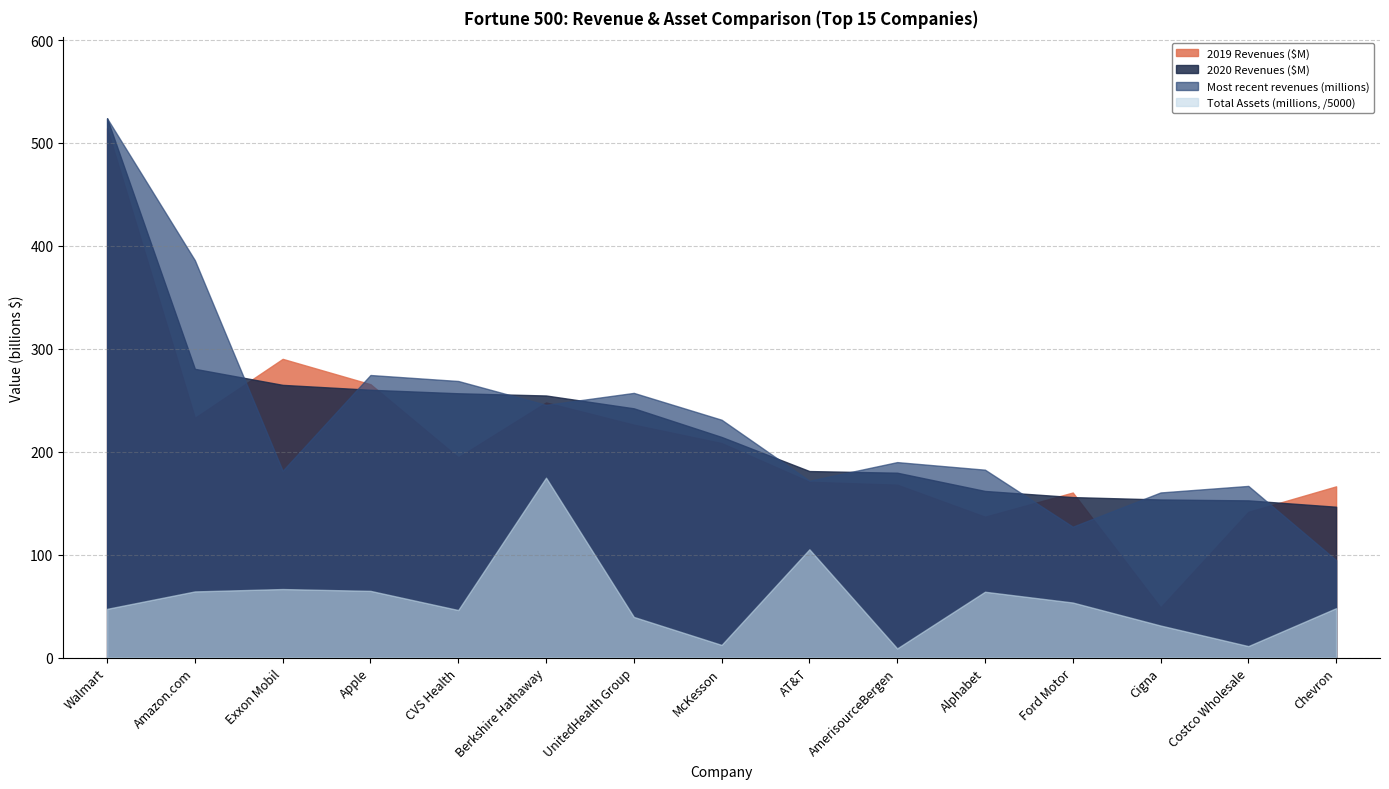

Where is the first local minimum for Most recent revenues (millions)?

Exxon Mobil